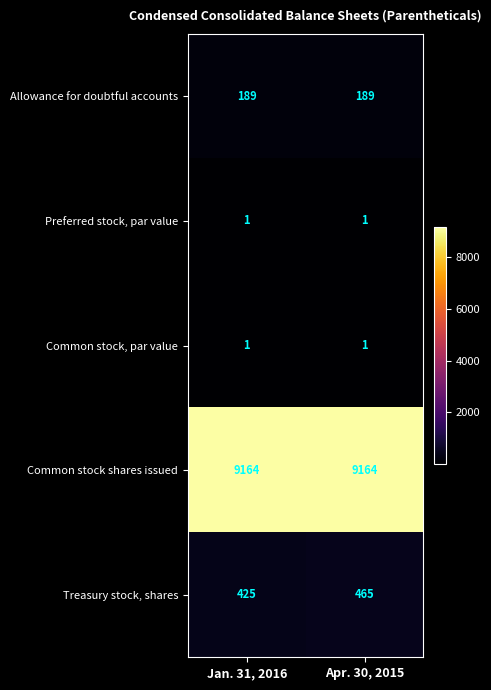

What is the difference between the highest and lowest values at Jan. 31, 2016?

9163